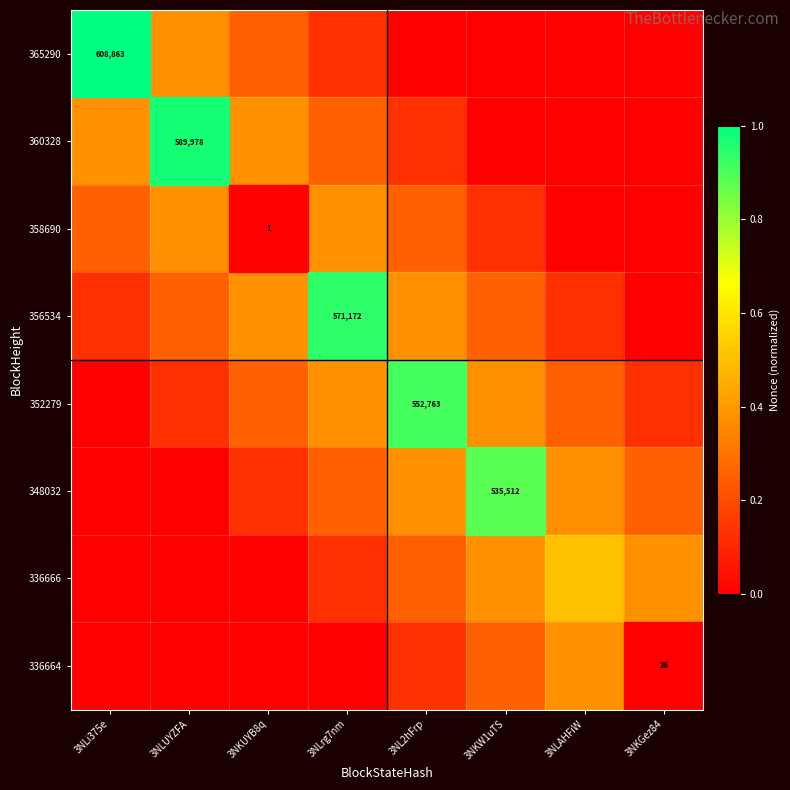

Is it true that 365290 equals 0.6 at 3NKGez84?

False